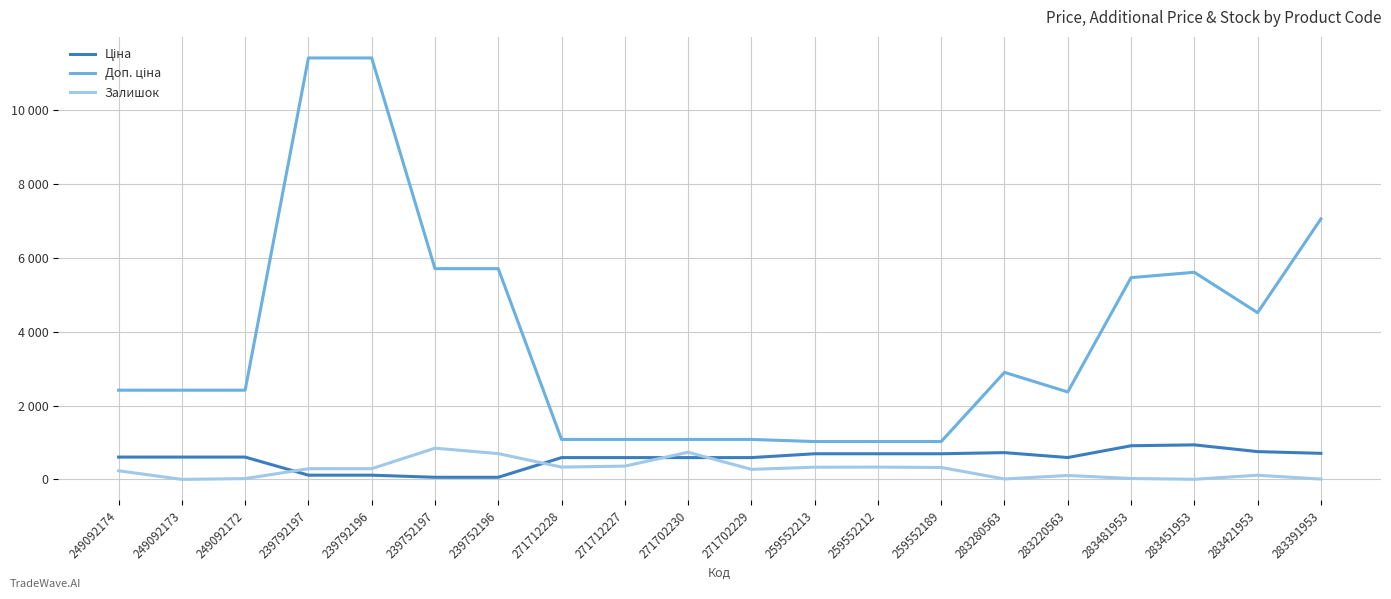

What is the label of the 14th point from the right?

239752196